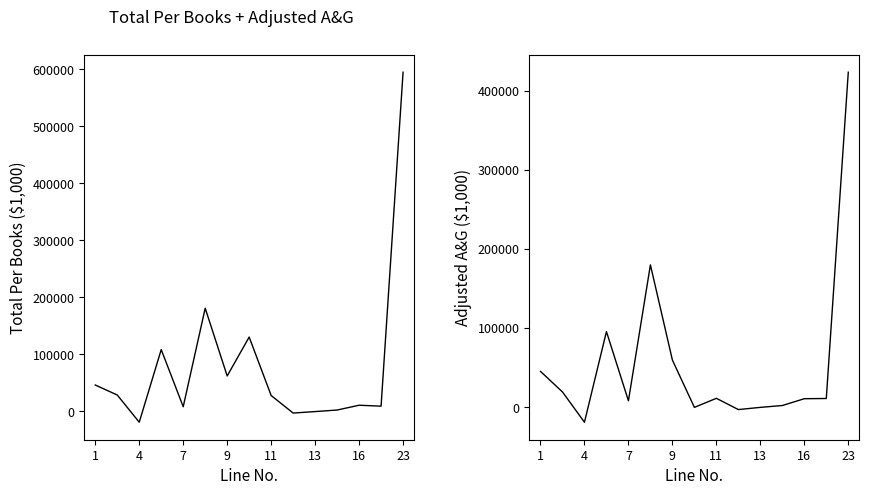

How many lines are shown in the chart?

2